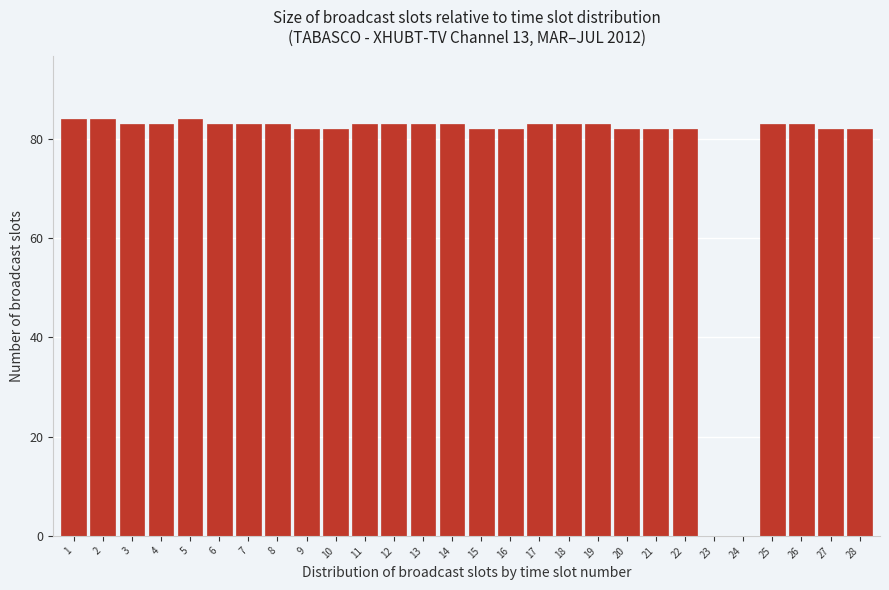

Reading right to left, transcribe all the data shown in this chart.

28=82	27=82	26=83	25=83	24=0	23=0	22=82	21=82	20=82	19=83	18=83	17=83	16=82	15=82	14=83	13=83	12=83	11=83	10=82	9=82	8=83	7=83	6=83	5=84	4=83	3=83	2=84	1=84